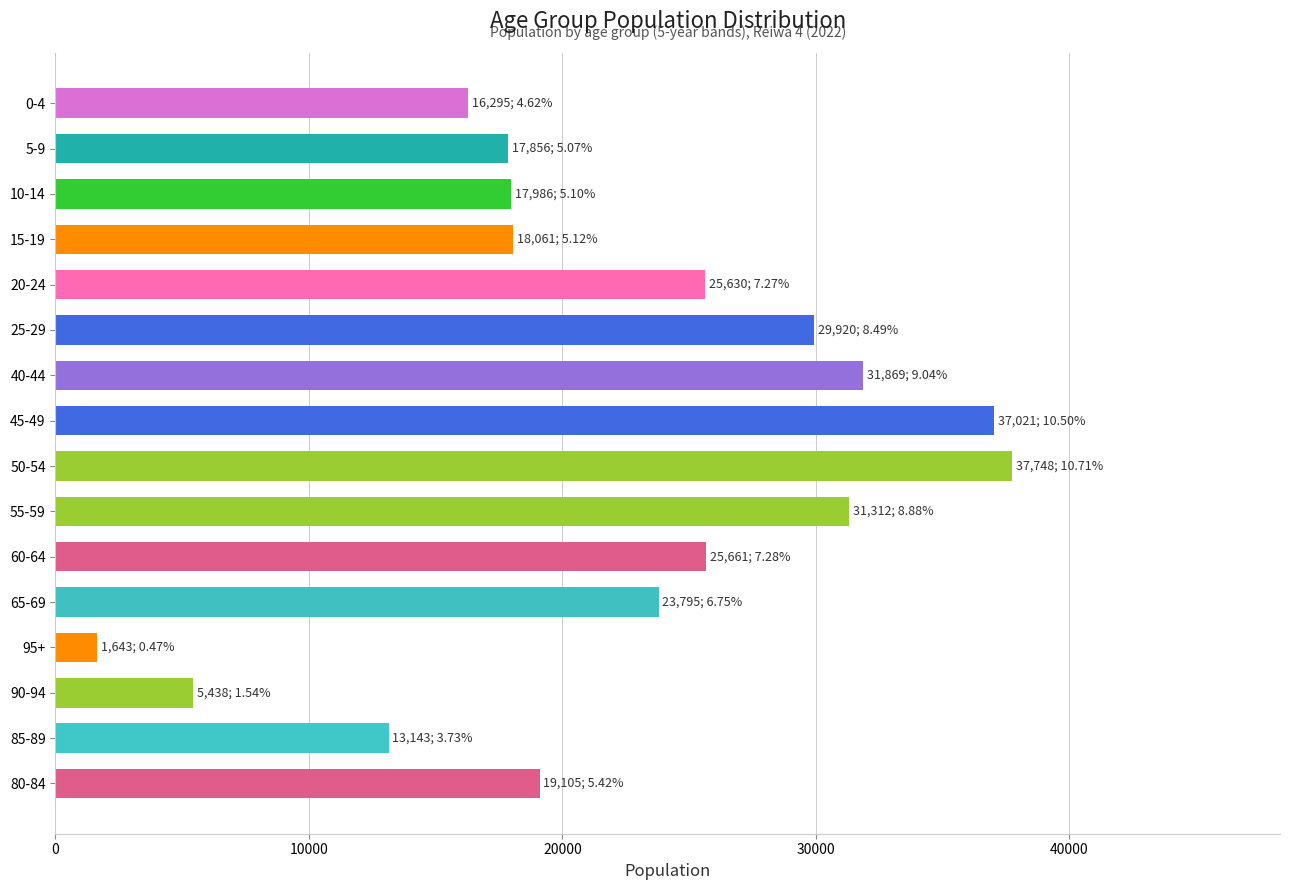

Is it true that the value at 90-94 is 8469?

False